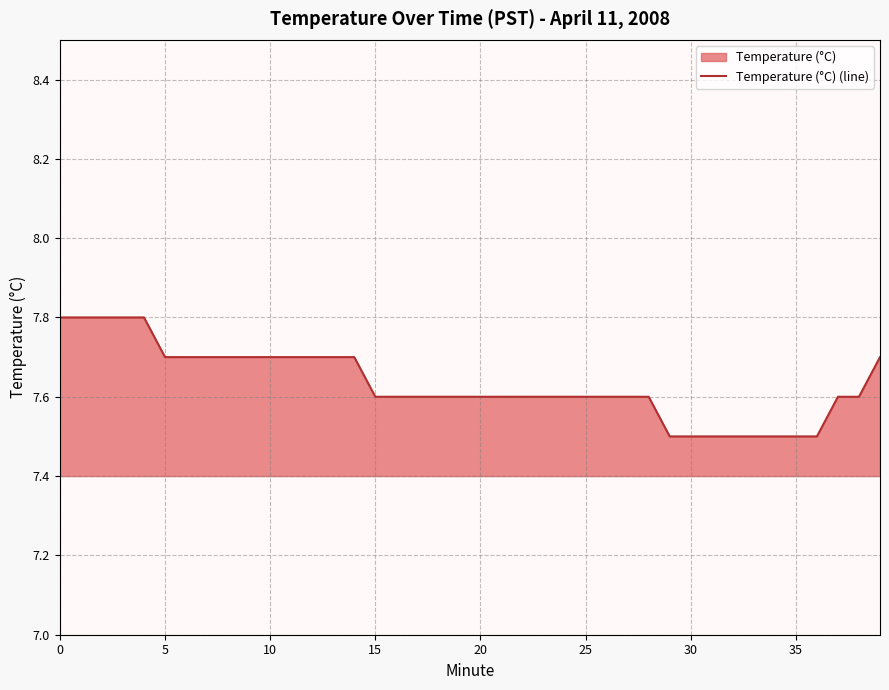

True or false: the data has more than 0 interior local peaks.

False